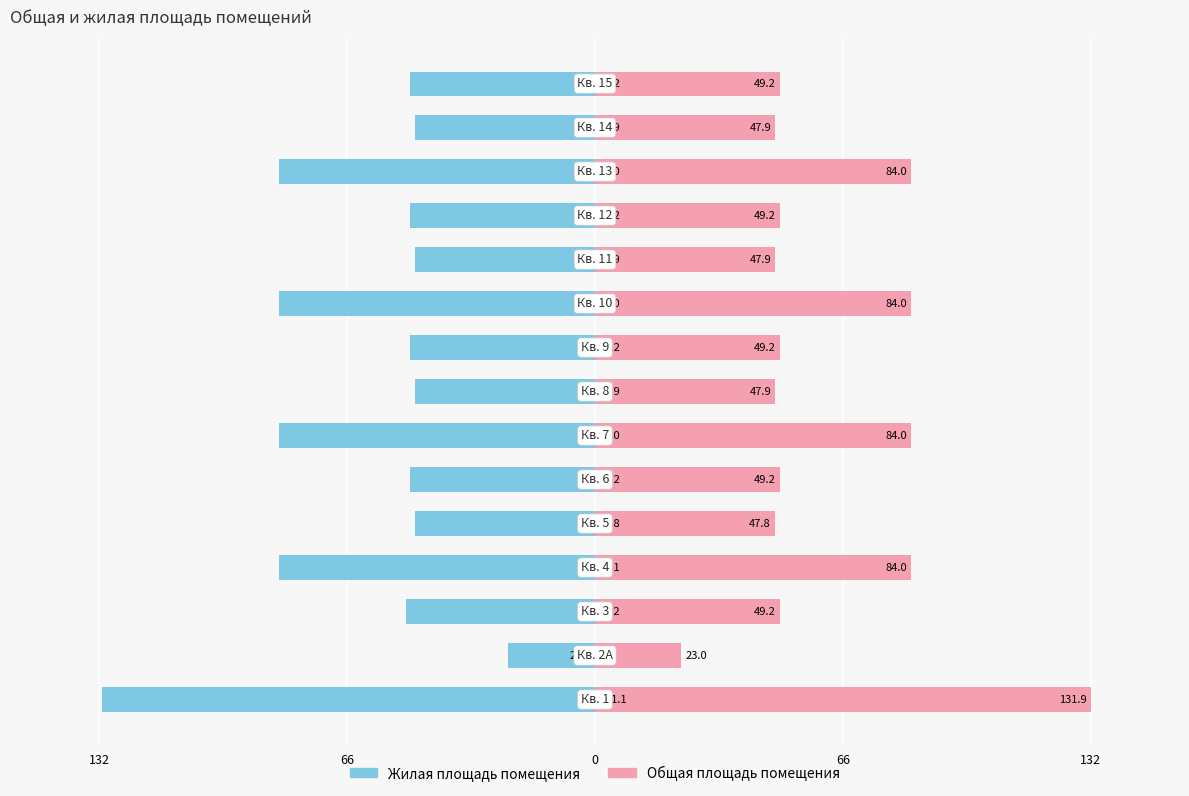

What is the lowest value of the Жилая площадь помещения series?

-131.1